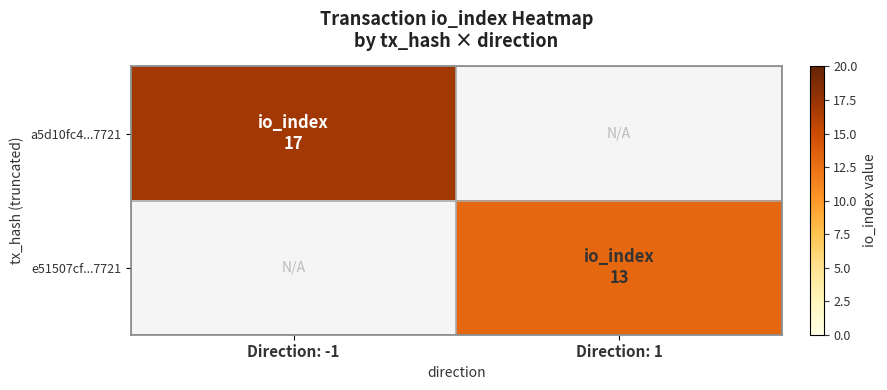

What is the greatest value displayed?

17